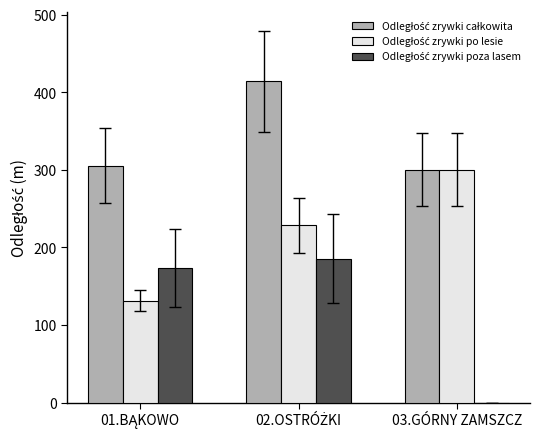

How many groups of bars are there?

3